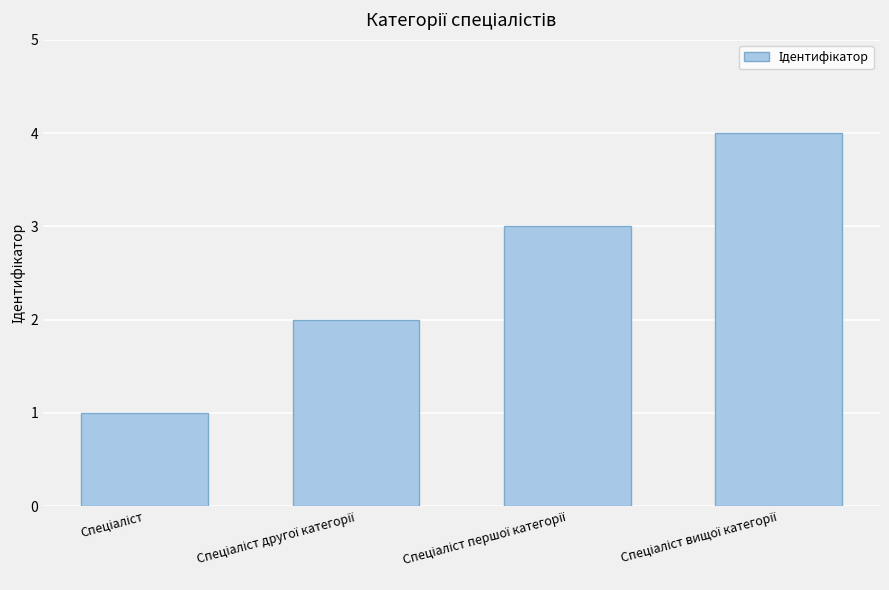

What is the greatest value displayed?

4